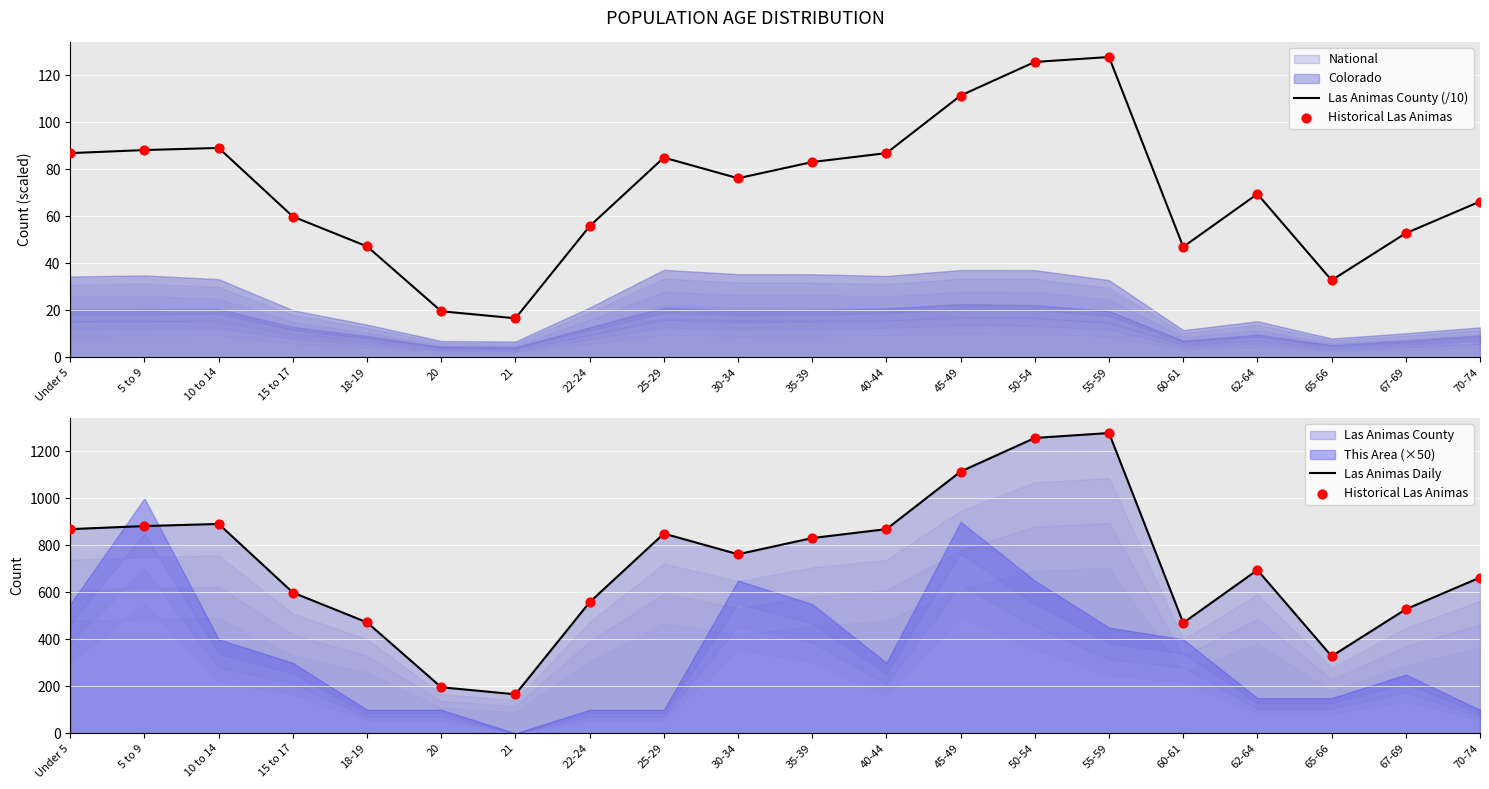

Which series contains the lowest Y value?

Las Animas County (/10)